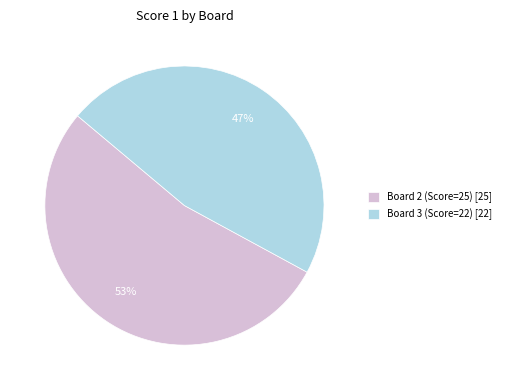

Between Board 2 (Score=25) [25] and Board 3 (Score=22) [22], which is larger?

Board 2 (Score=25) [25]